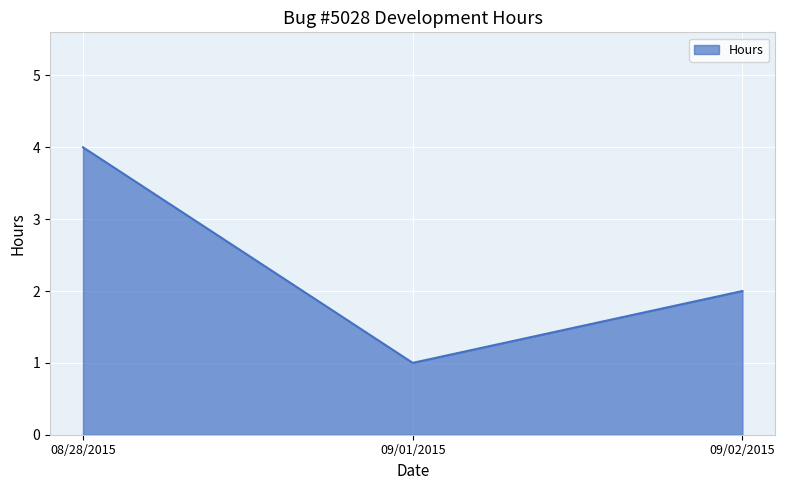

How many lines are shown in the chart?

1